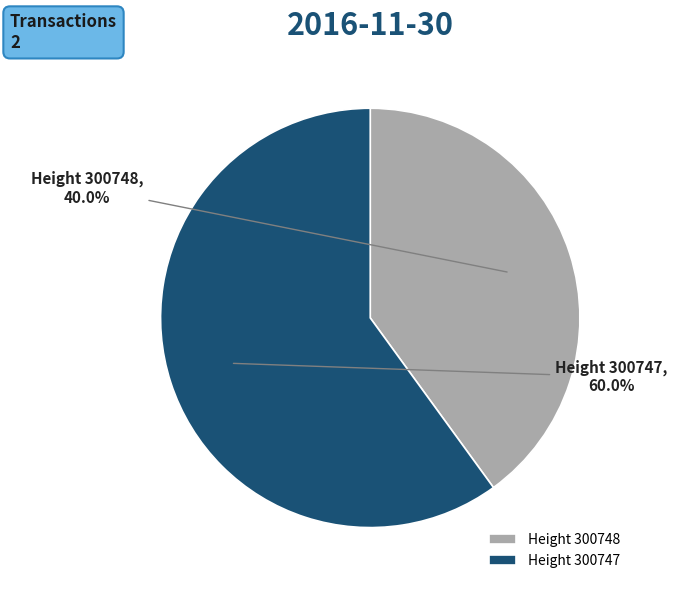

Between Height 300747 and Height 300748, which is larger?

Height 300747